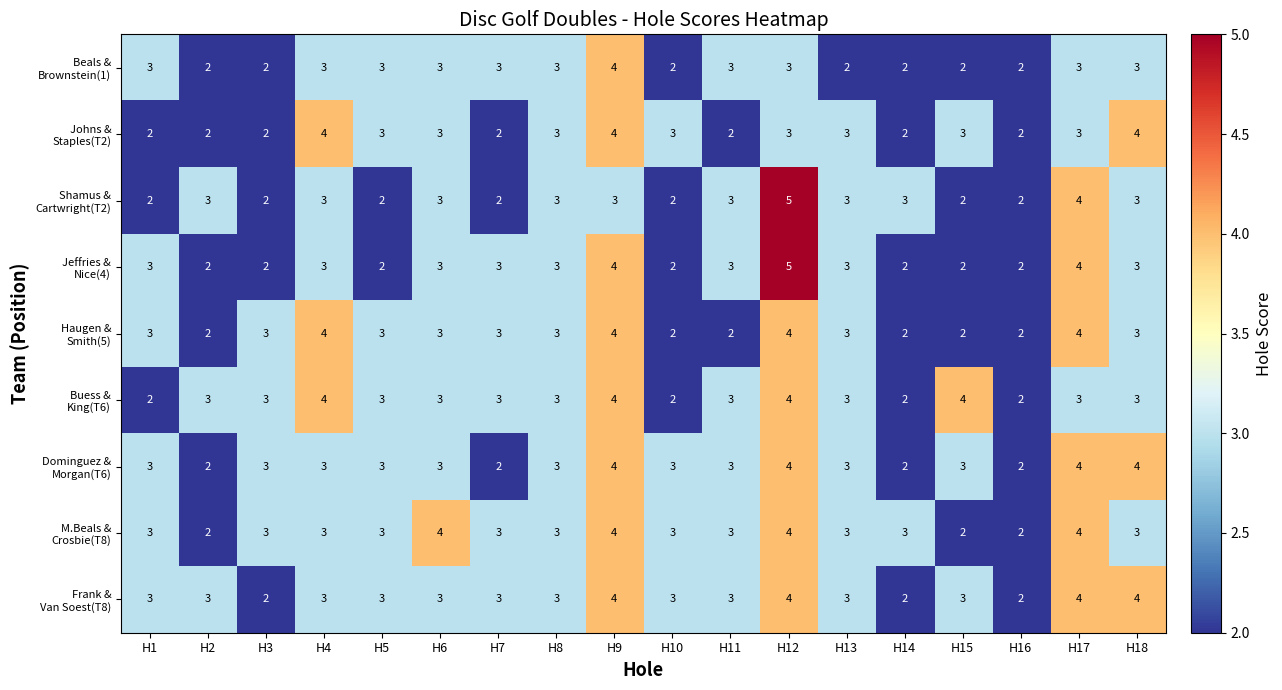

What is the spread (max minus min) of values at H4?

1